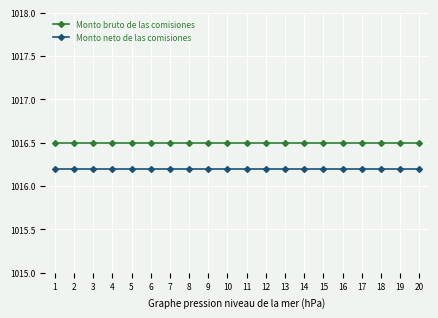

At how many categories does at least one series exceed 1016?

20